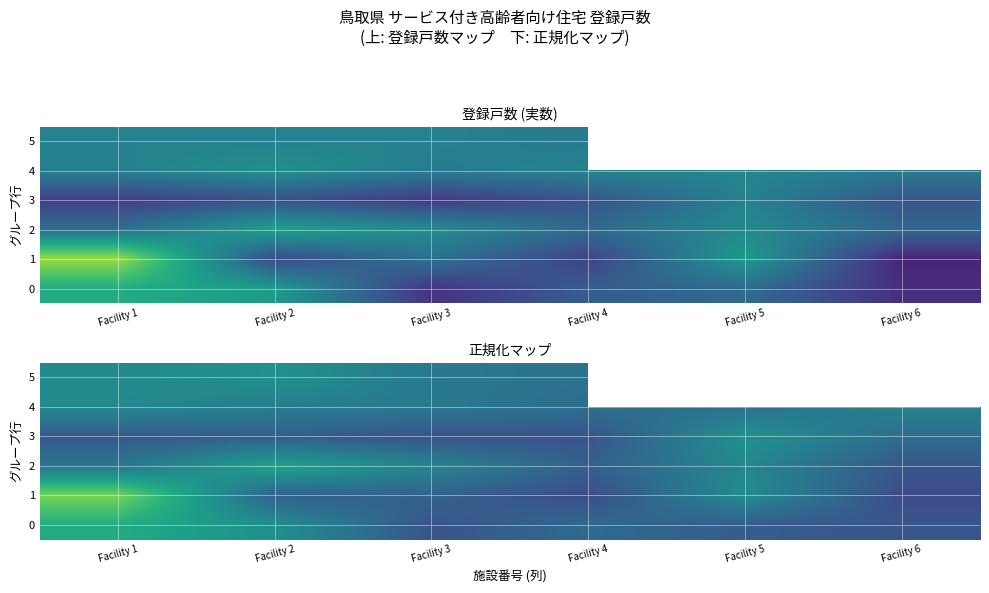

At how many categories does at least one series exceed 42?

6